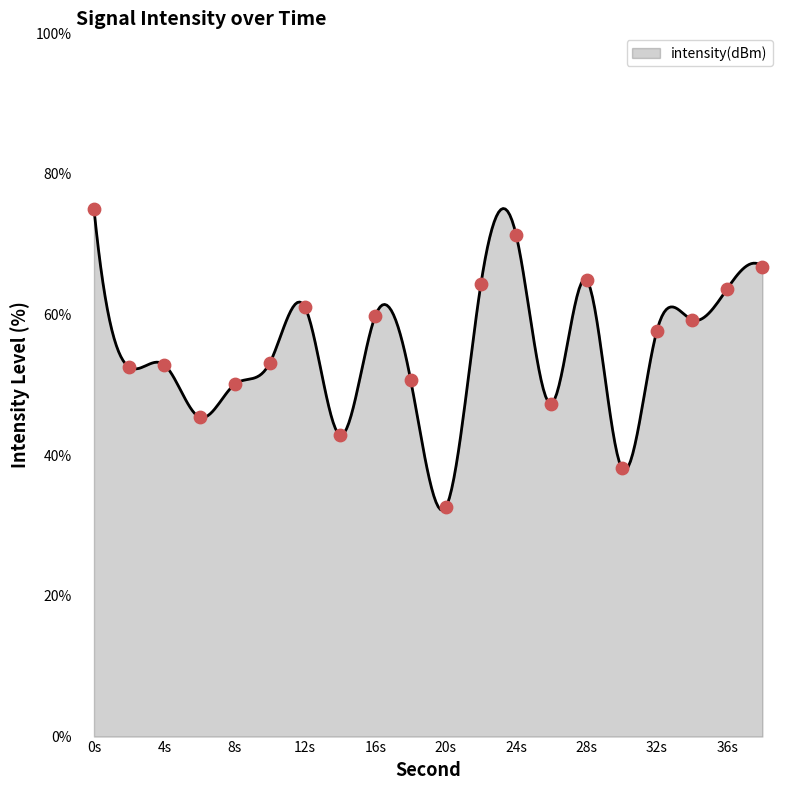

What is the change in value from 24 to 34?

-12.1